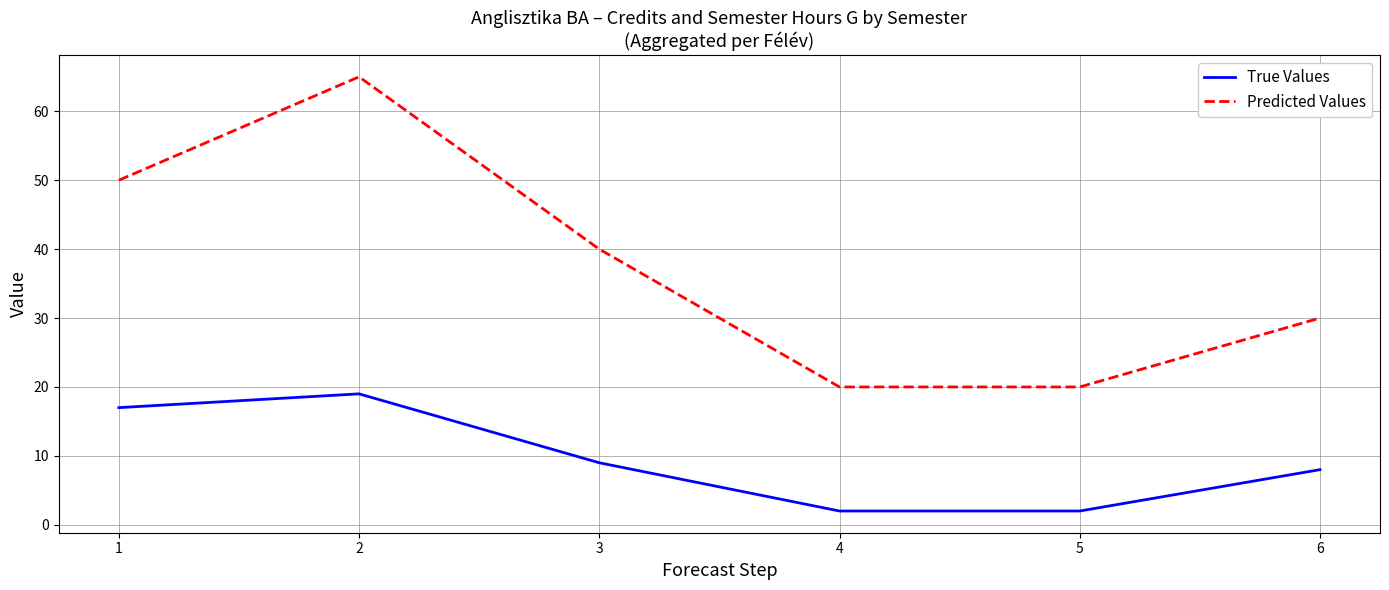

How many values in the Predicted Values series are below 40?

3